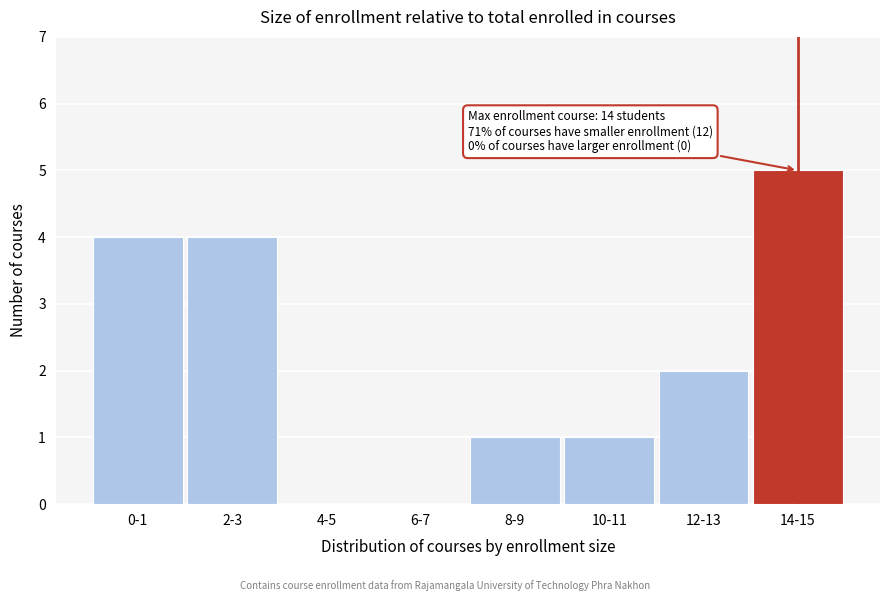

Reading left to right, what are all the values shown in this chart?

0-1=4	2-3=4	4-5=0	6-7=0	8-9=1	10-11=1	12-13=2	14-15=5